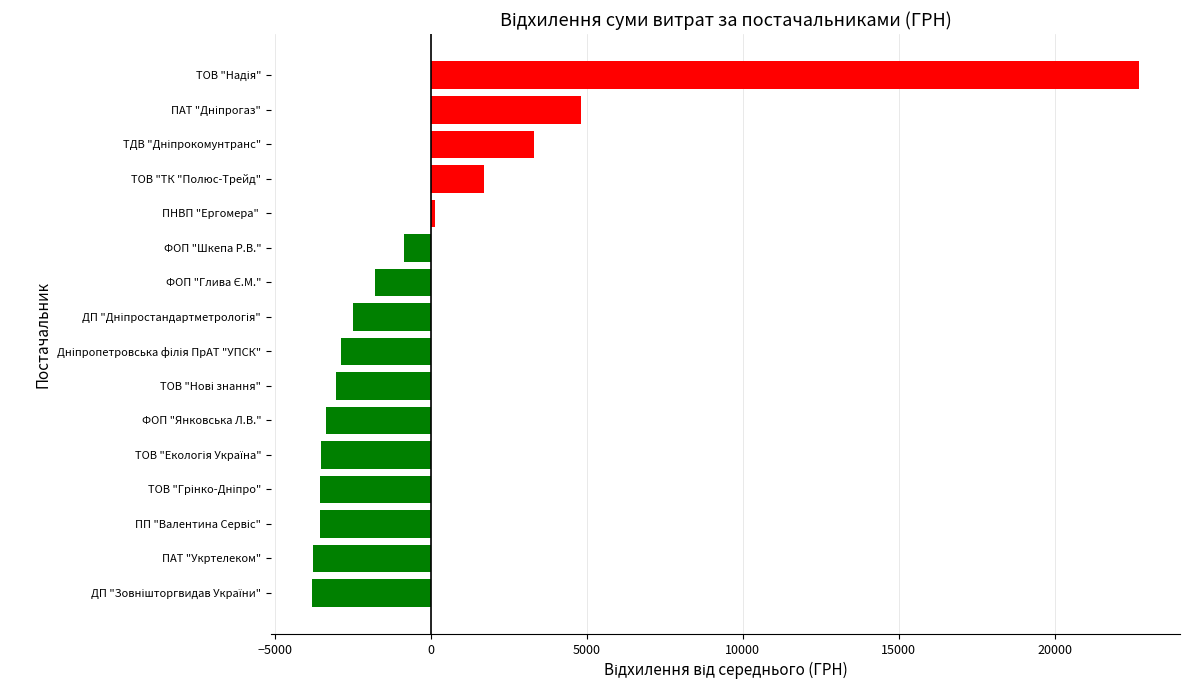

True or false: the data shows -4912.6 at ПАТ "Укртелеком".

False